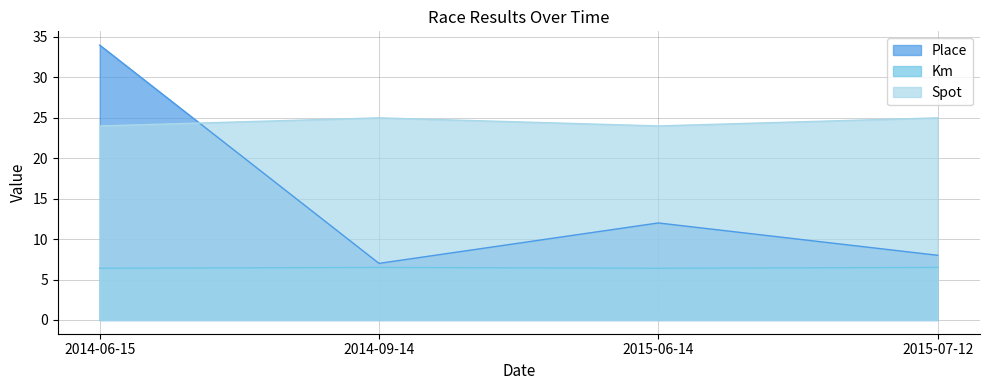

Which series has the largest range (max minus min)?

Place